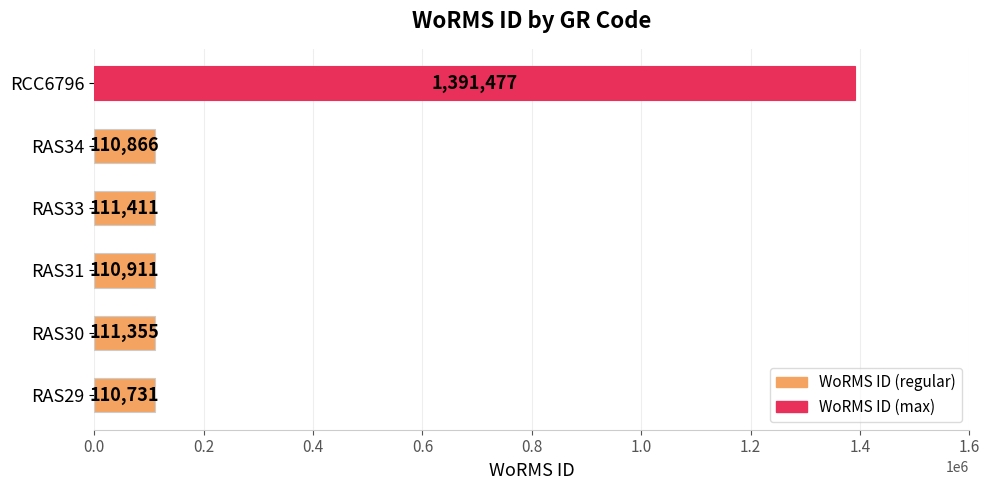

What value does the data have at RAS31?

110911